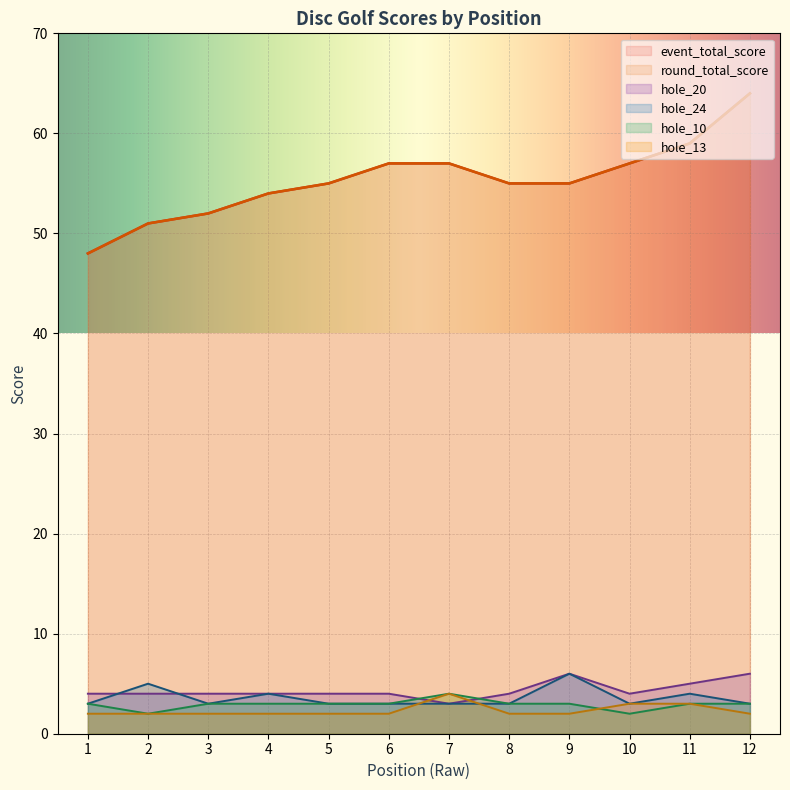

Reading left to right, extract all data points from this chart.

event_total_score: 48	51	52	54	55	57	57	55	55	57	59	64
round_total_score: 48	51	52	54	55	57	57	55	55	57	59	64
hole_20: 4	4	4	4	4	4	3	4	6	4	5	6
hole_24: 3	5	3	4	3	3	3	3	6	3	4	3
hole_10: 3	2	3	3	3	3	4	3	3	2	3	3
hole_13: 2	2	2	2	2	2	4	2	2	3	3	2